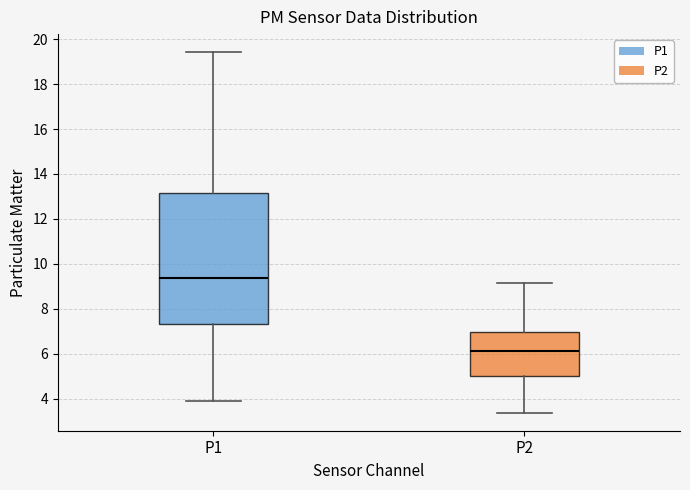

Where does the upper whisker of the box for P2 end on the y-axis? The values are not printed on the chart, so give them approximately, as read against the axis.

9.2